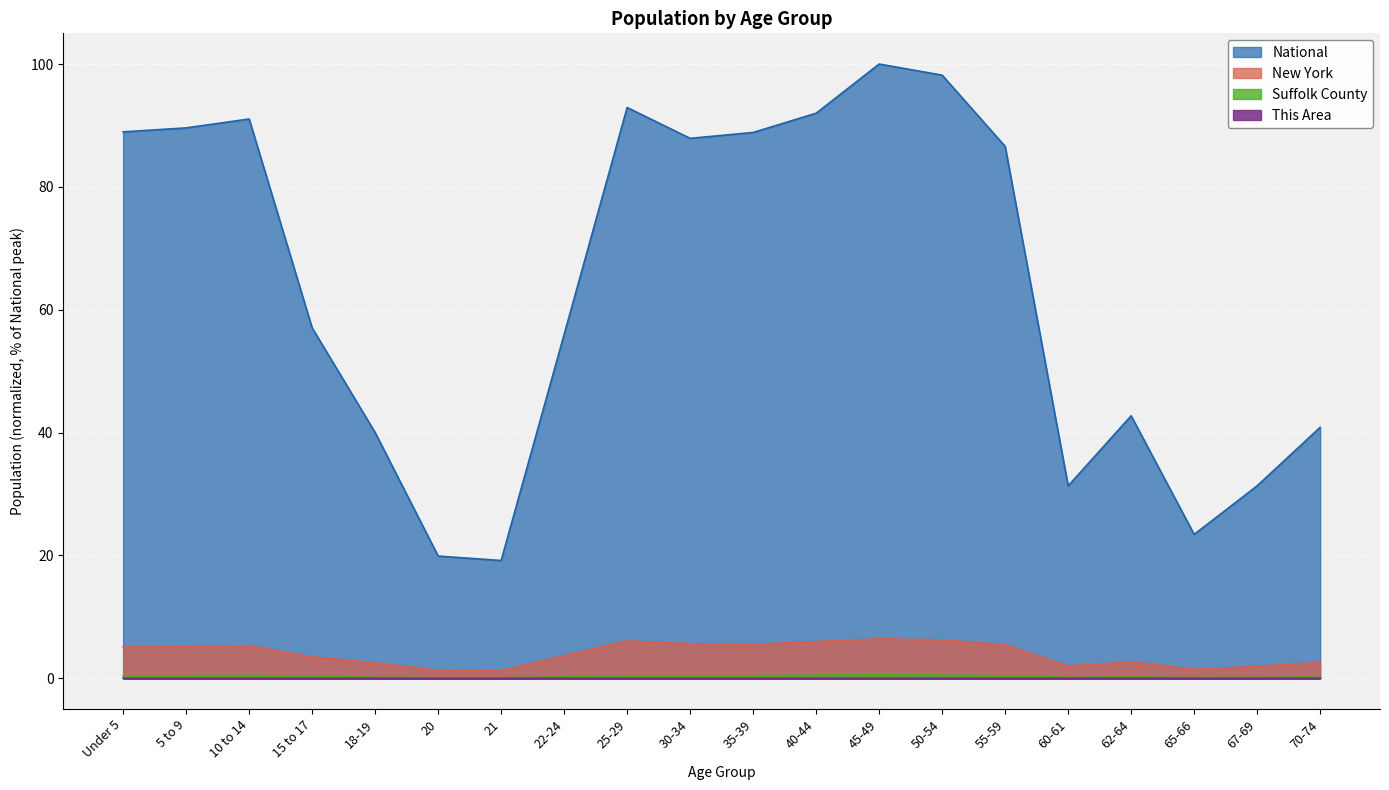

What is the label of the 8th point from the right?

45-49